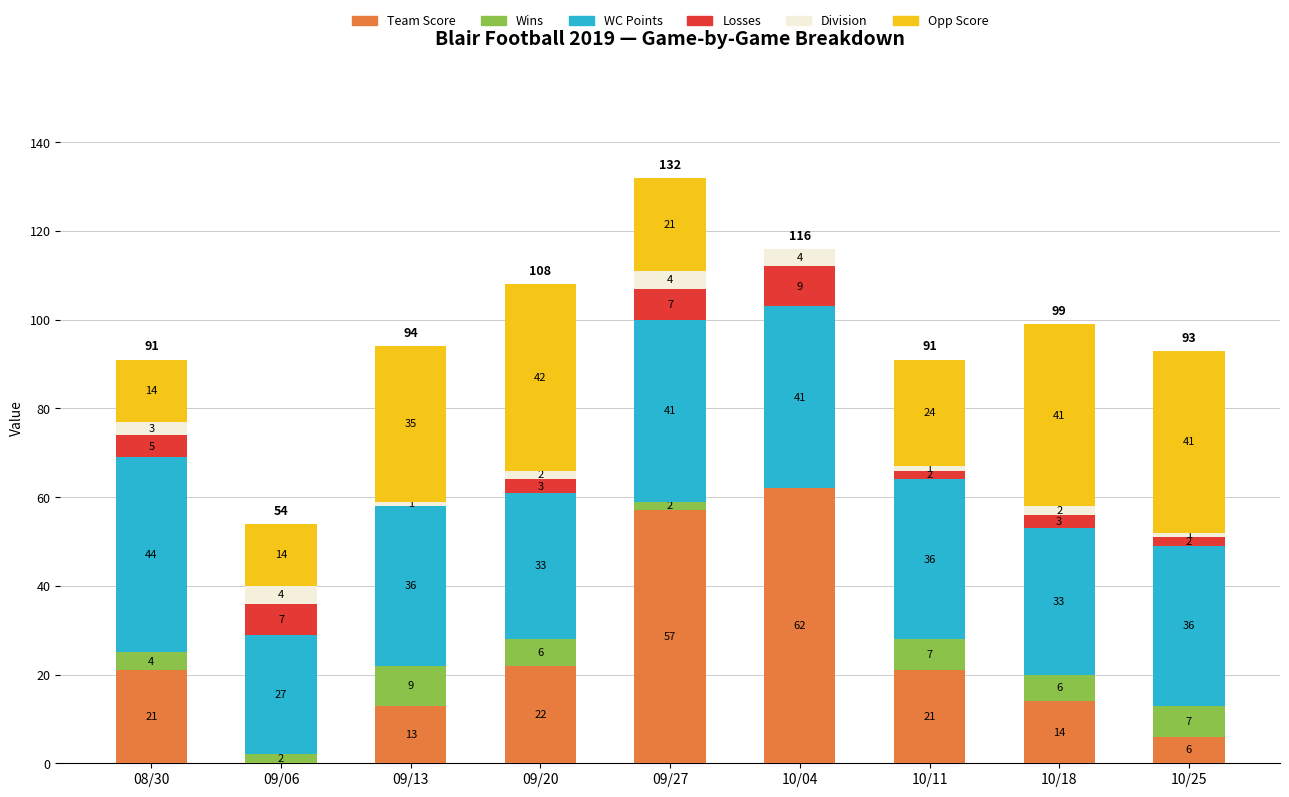

At which label does Team Score reach its peak?

10/04